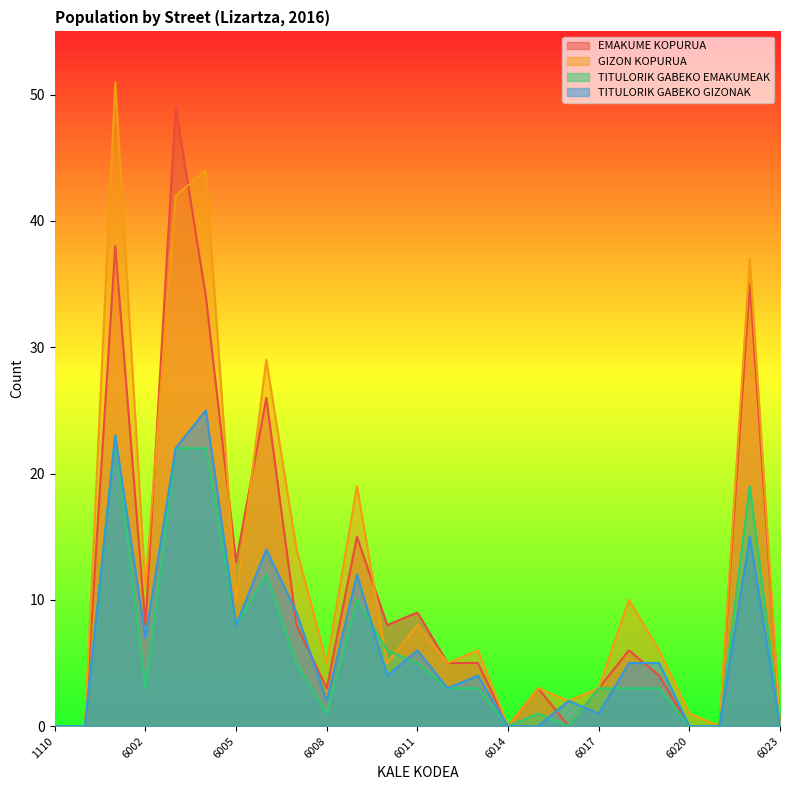

True or false: TITULORIK GABEKO GIZONAK has a value of 22 at 6003.

True